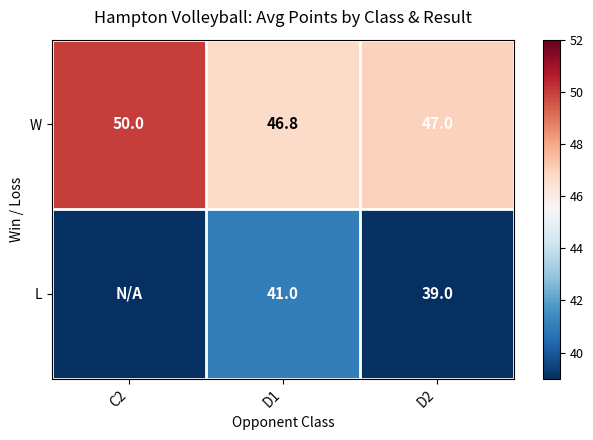

Between D1 and D2, which series saw the biggest shift?

L